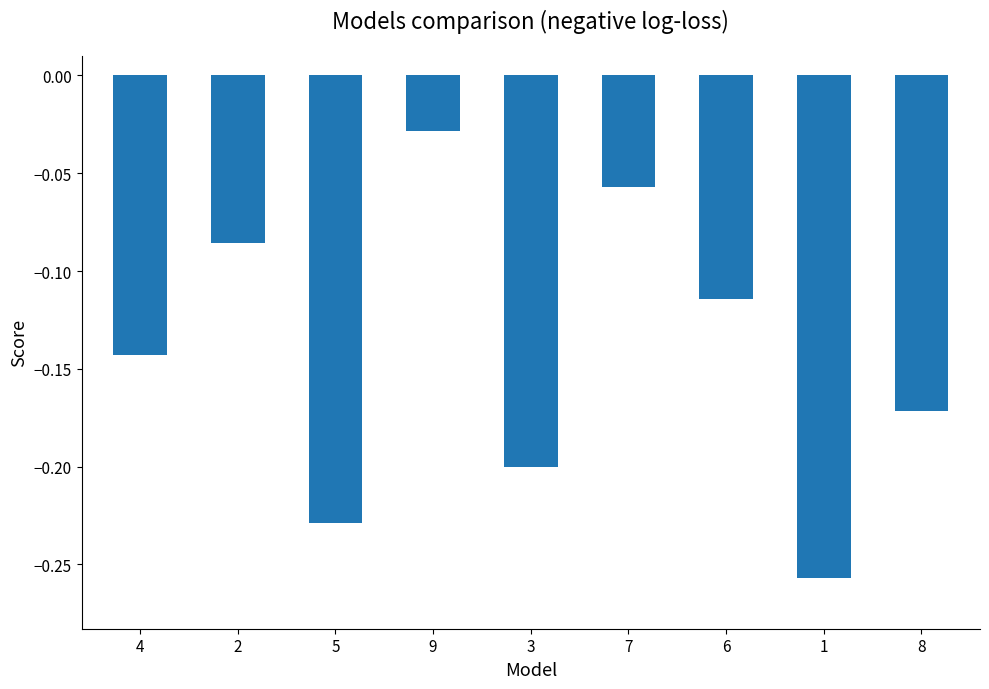

What position from the right is 8?

1